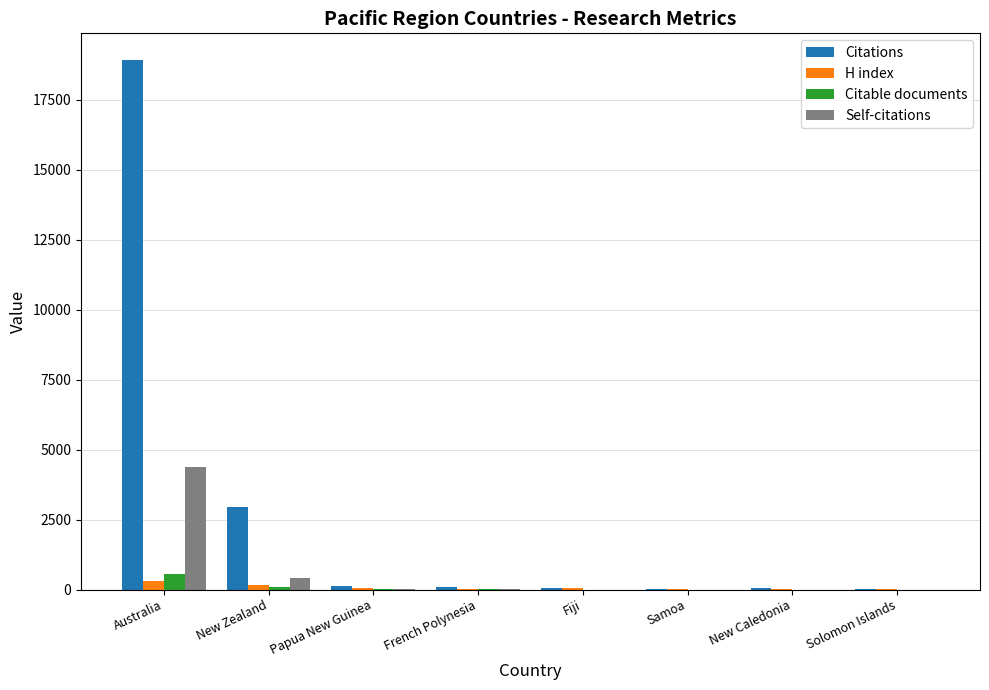

What is the maximum value for Self-citations?

4398